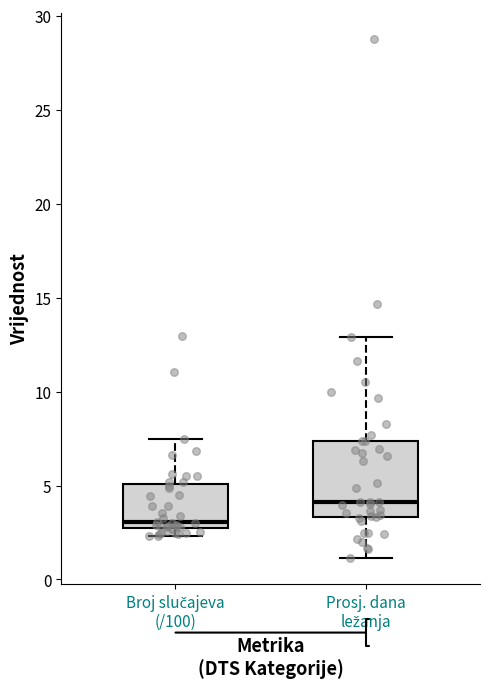

Which box's median line is the highest?

Prosj. dana ležanja